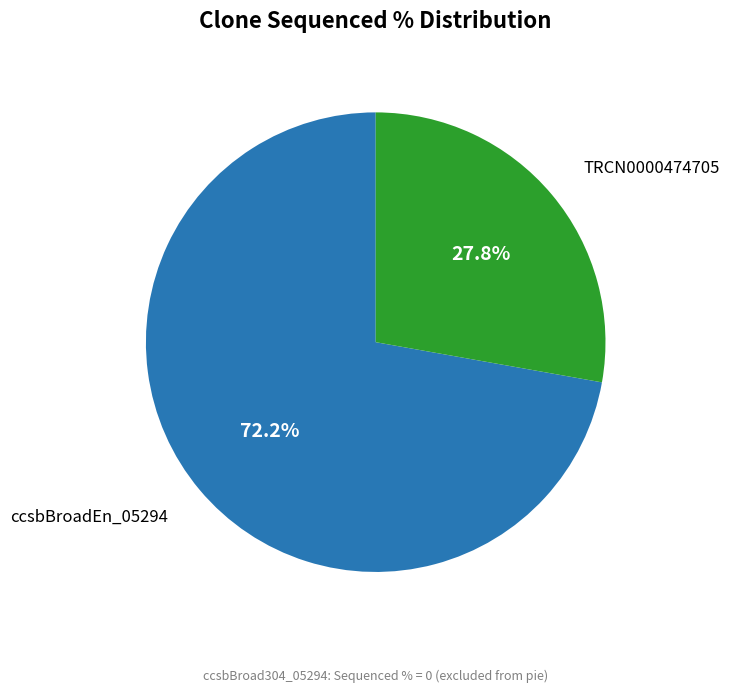

Is there a majority slice in this chart?

Yes